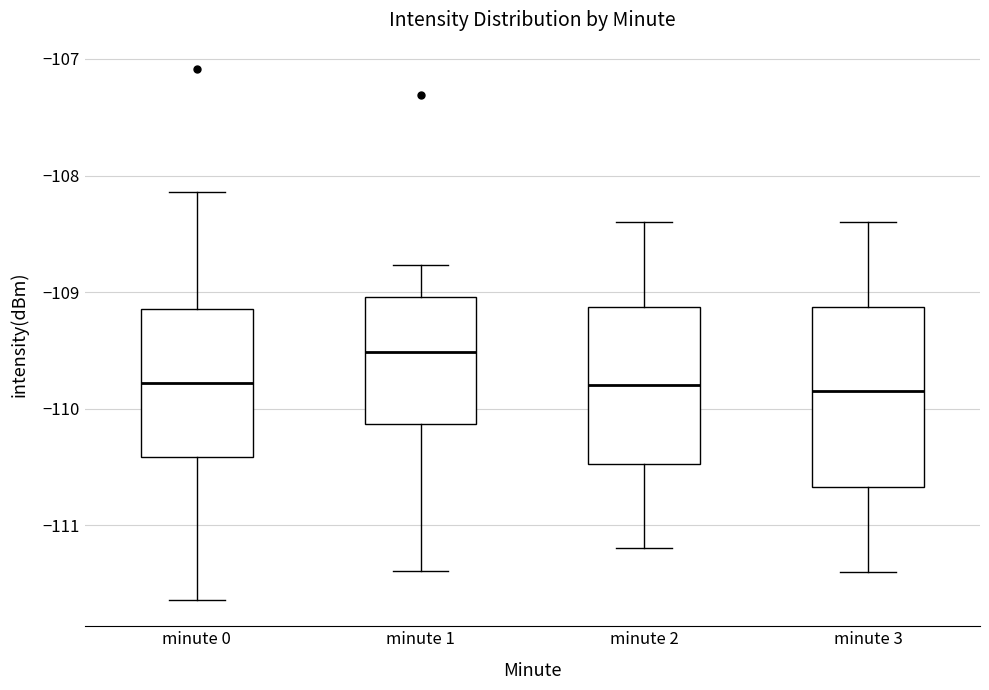

Reading left to right, read every box against the y-axis: the position of its median line, the range the box covers, and the ends of its whiskers. The values are not printed on the chart, so give them approximately, as read against the axis.

minute 0: median -109.8, box -110.4 to -109.1, whiskers -111.6 to -108.1
minute 1: median -109.5, box -110.1 to -109.0, whiskers -111.4 to -108.8
minute 2: median -109.8, box -110.5 to -109.1, whiskers -111.2 to -108.4
minute 3: median -109.8, box -110.7 to -109.1, whiskers -111.4 to -108.4